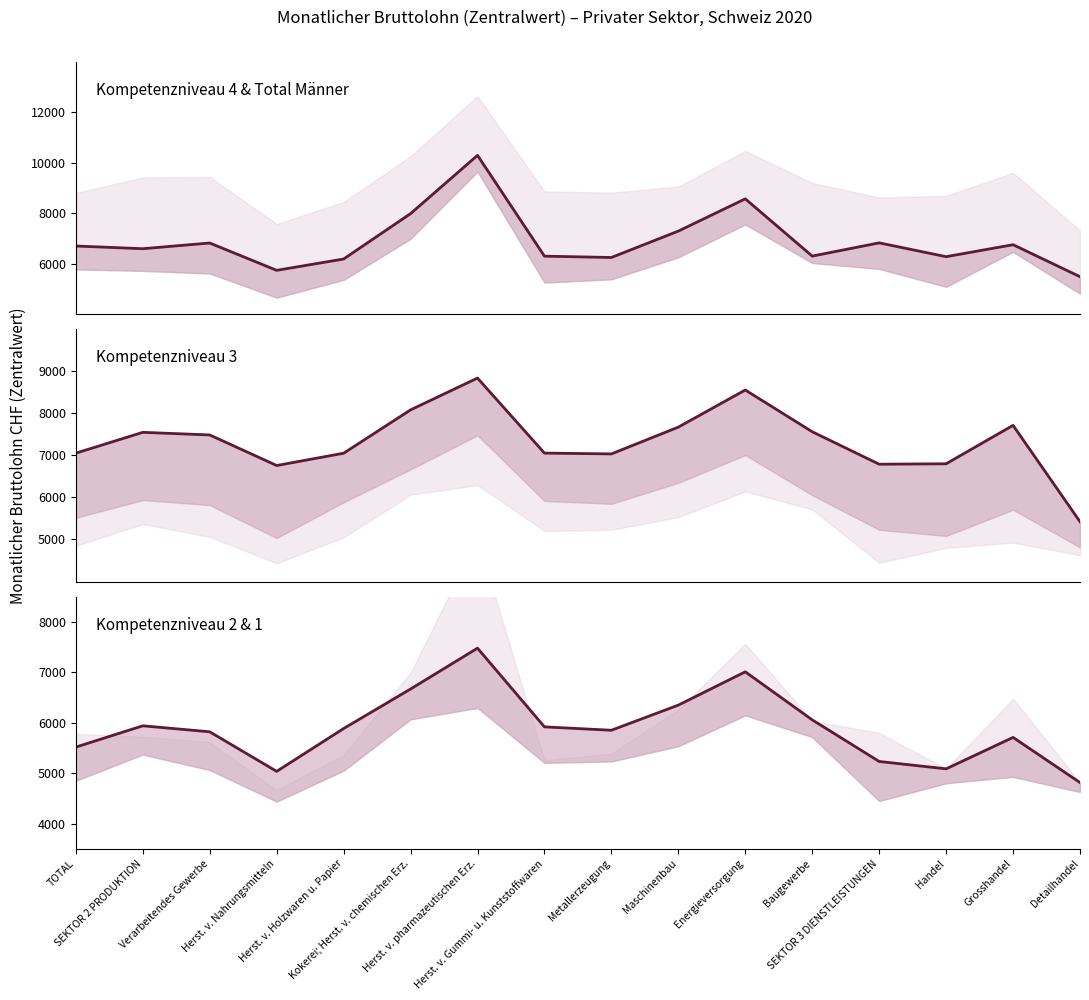

Between which two adjacent categories do Total (Männer) and Kompetenzniveau 3 Total first intersect?

Kokerei; Herst. v. chemischen Erz. and Herst. v. pharmazeutischen Erz.